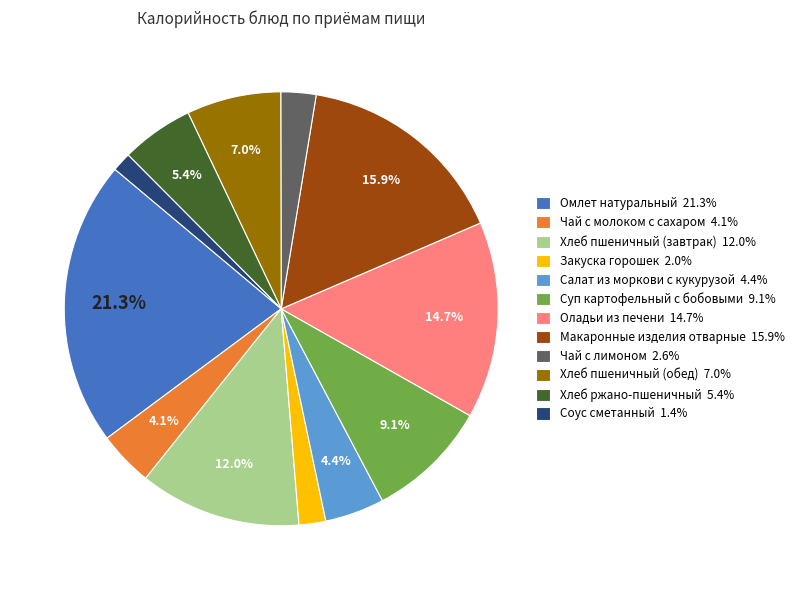

Count the number of slices in the pie.

12